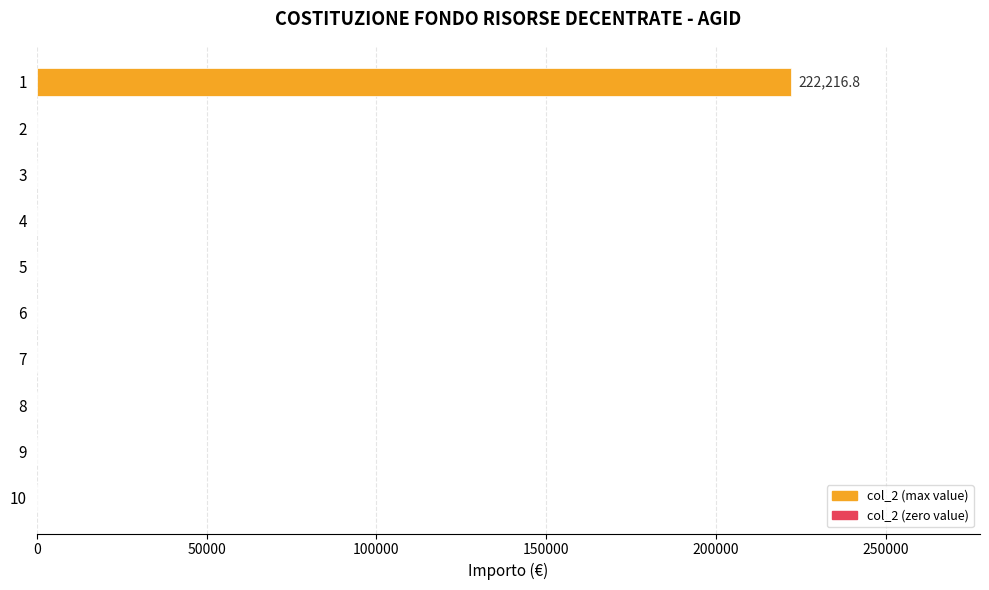

The value at 8 is 0.0. True or false?

True